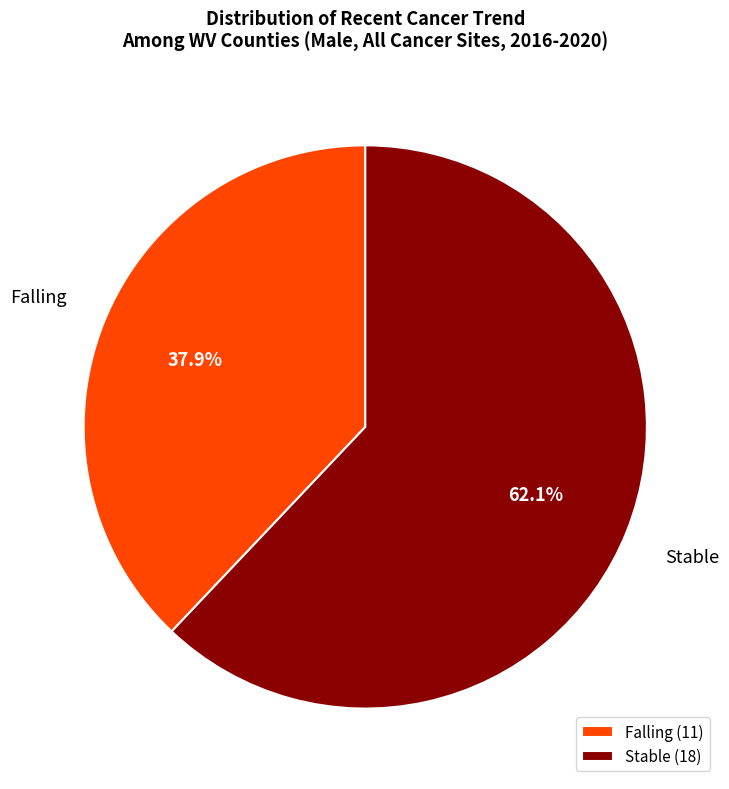

Which category accounts for the majority?

Stable (18)